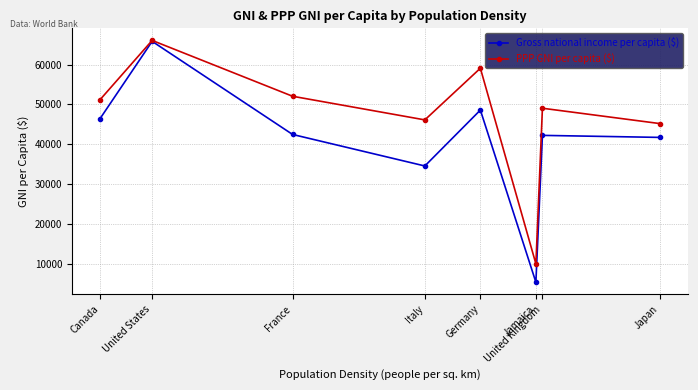

What is the highest value of the Gross national income per capita ($) series?

65850